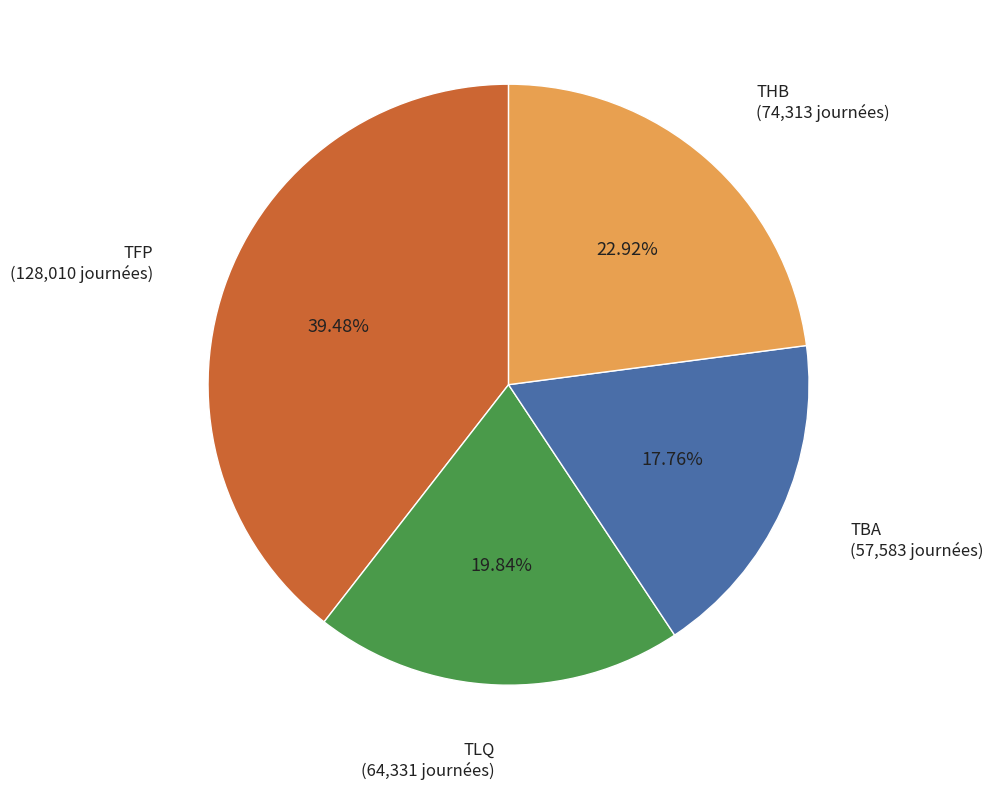

Does any single category account for the majority?

No